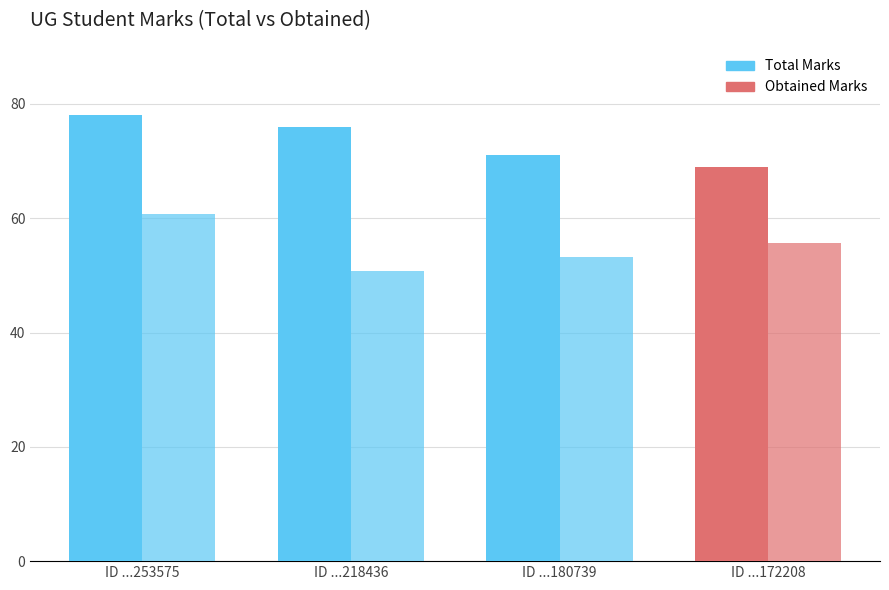

How many data points does each series have?

4